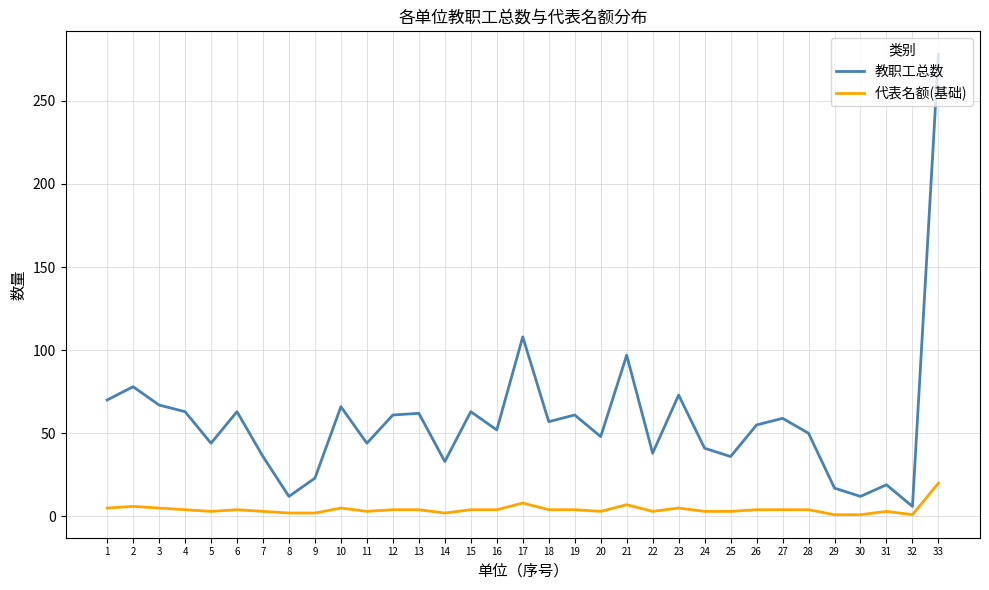

Is it true that 教职工总数 equals 33 at 14?

True